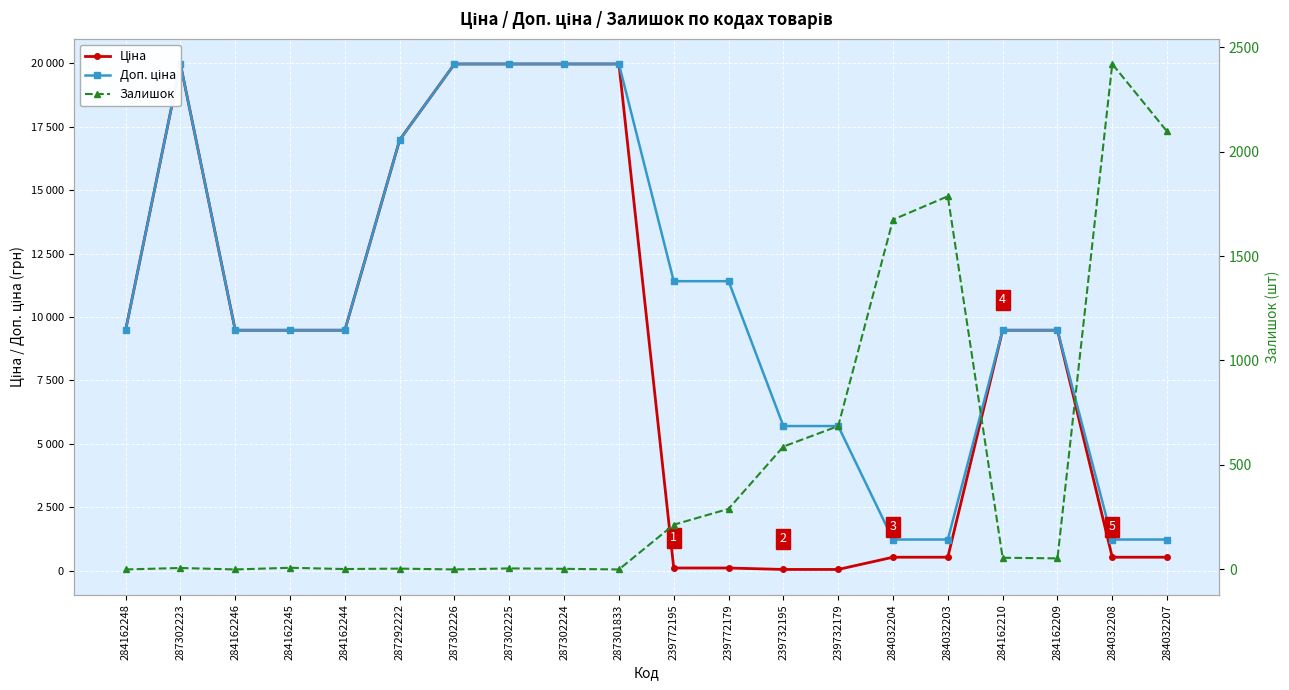

What is the difference between the highest and lowest values at 284162210?

9424.1